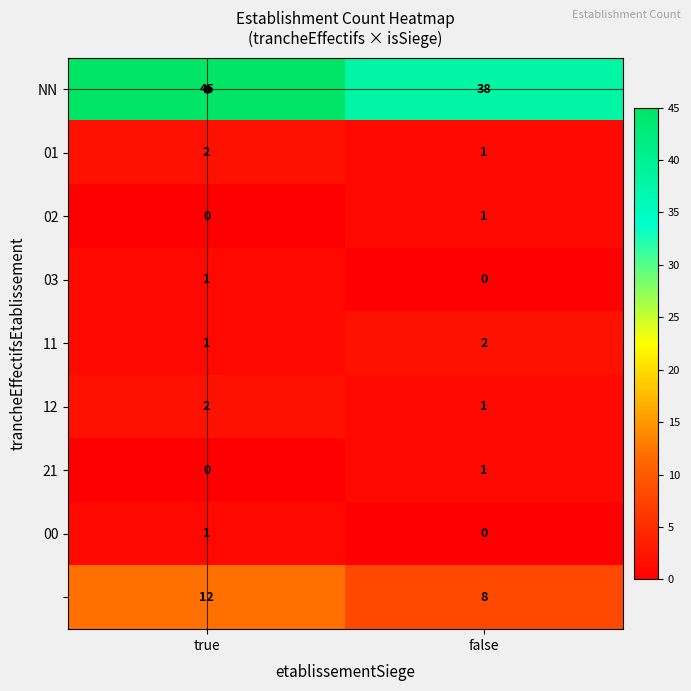

What is the maximum value shown in the chart?

45